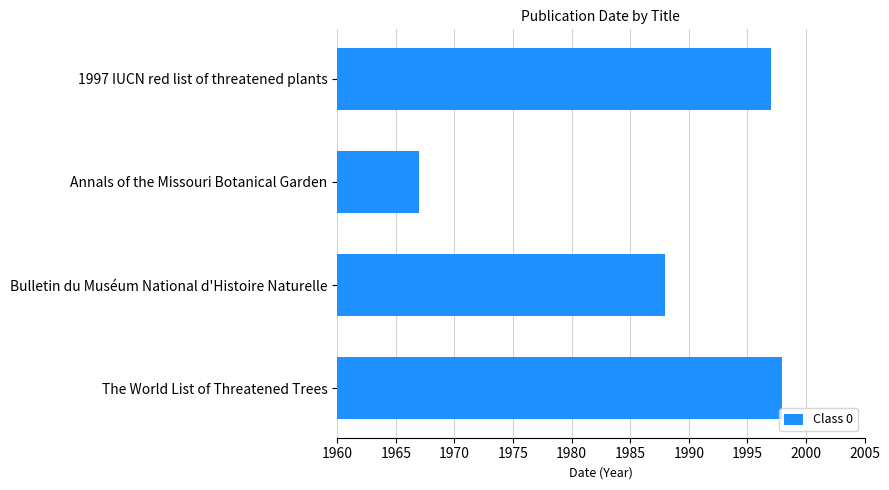

Is it true that the value at Annals of the Missouri Botanical Garden is 1967?

True